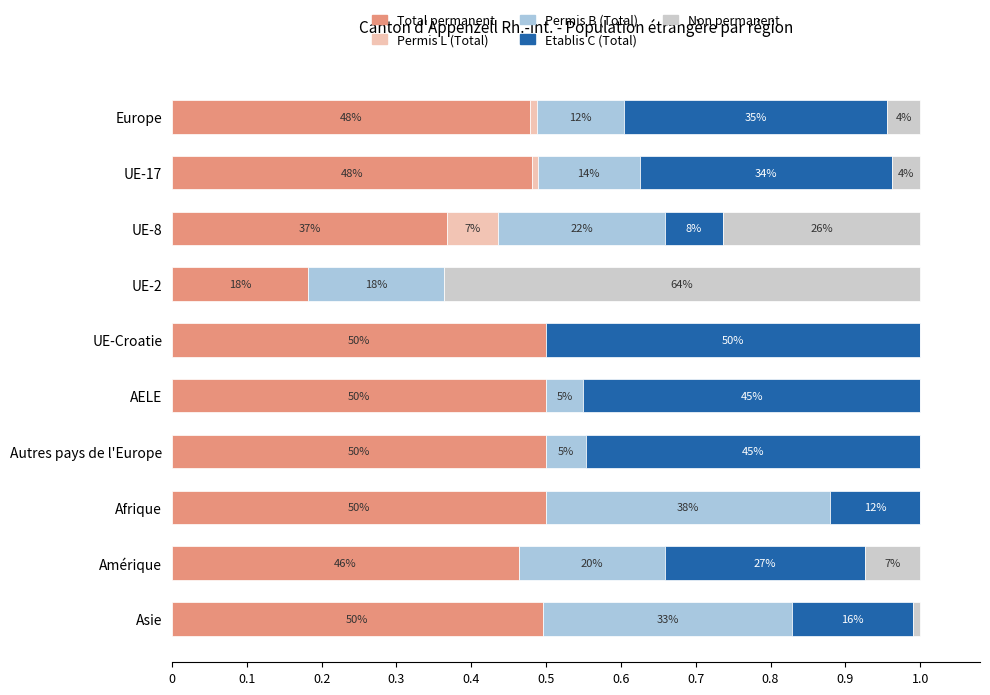

What are all the series names shown in the legend?

Total permanent, Permis L (Total), Permis B (Total), Etablis C (Total), Non permanent